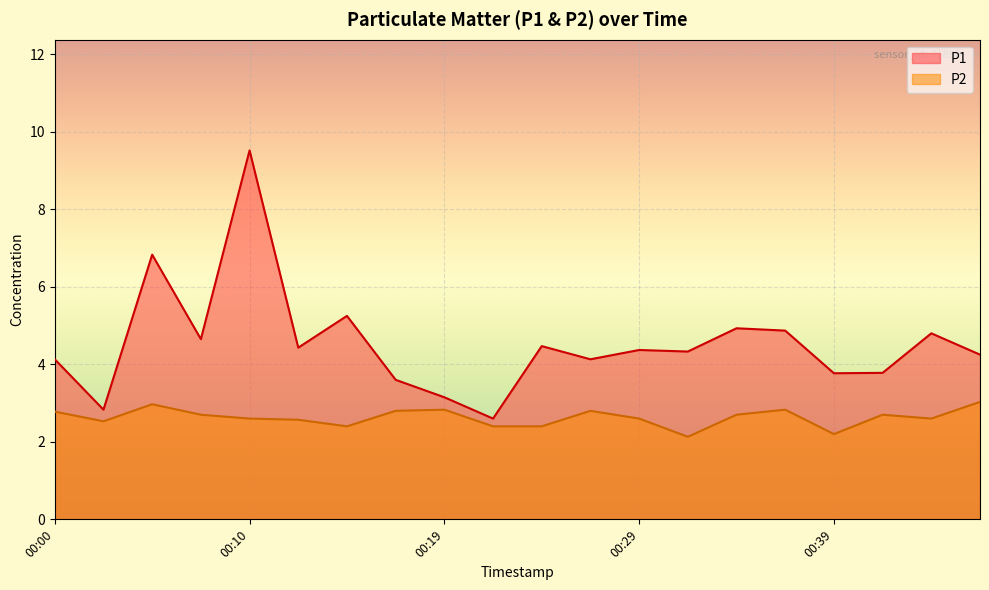

Where is the first local minimum for P2?

00:02